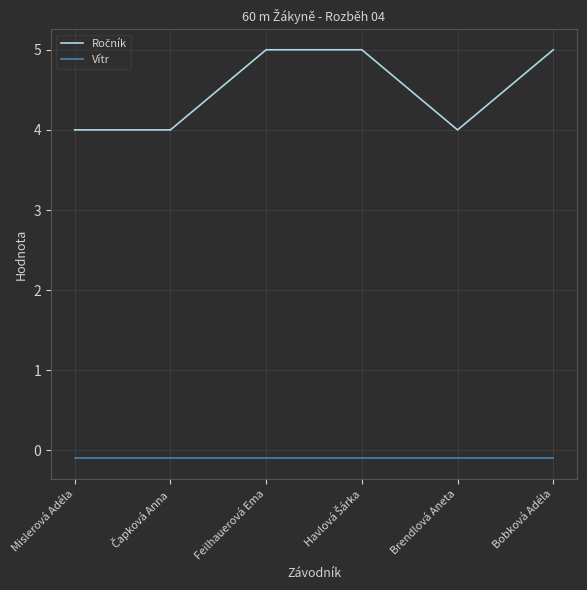

What is the greatest value displayed?

5.0